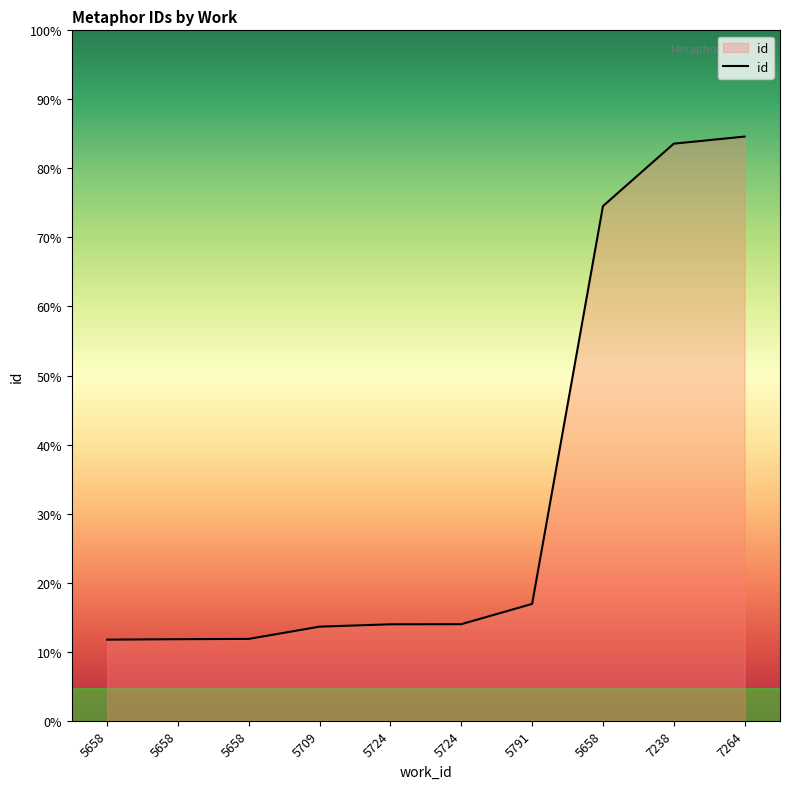

Does the chart have visible grid lines?

No